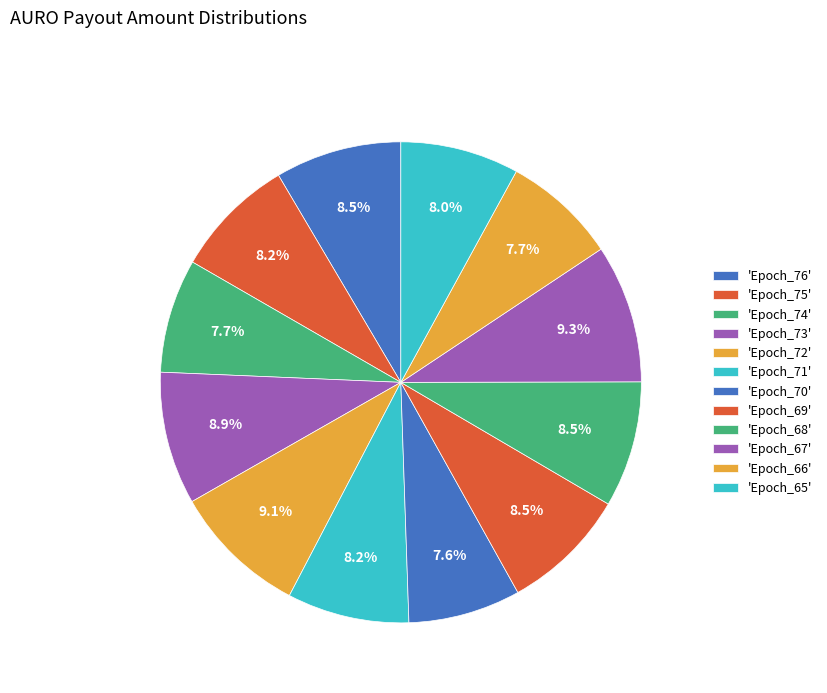

Which category has the smallest portion of the pie?

Epoch_70